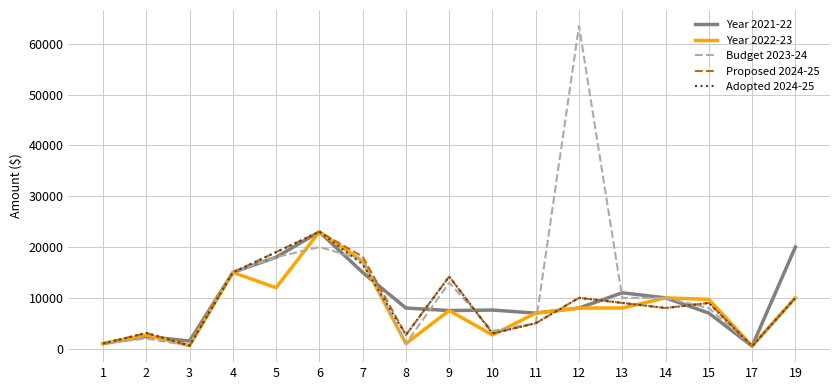

Between 4 and 10, which series saw the biggest shift?

Year 2022-23